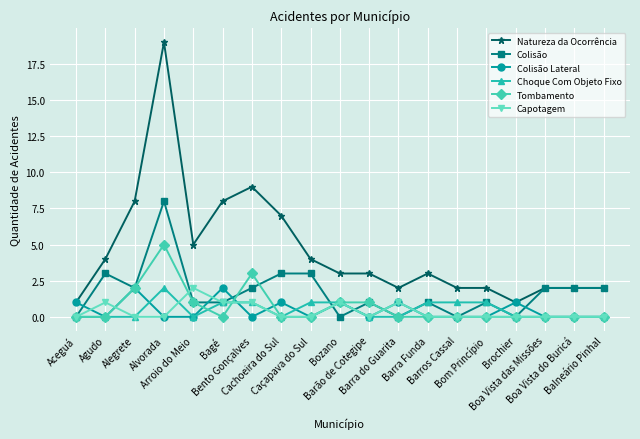

Reading left to right, what are all the values shown in this chart?

Natureza da Ocorrência: Aceguá=1	Agudo=4	Alegrete=8	Alvorada=19	Arroio do Meio=5	Bagé=8	Bento Gonçalves=9	Cachoeira do Sul=7	Caçapava do Sul=4	Bozano=3	Barão de Cotegipe=3	Barra do Guarita=2	Barra Funda=3	Barros Cassal=2	Bom Princípio=2	Brochier=1	Boa Vista das Missões=2	Boa Vista do Buricá=2	Balneário Pinhal=2
Colisão: Aceguá=0	Agudo=3	Alegrete=2	Alvorada=8	Arroio do Meio=1	Bagé=1	Bento Gonçalves=2	Cachoeira do Sul=3	Caçapava do Sul=3	Bozano=0	Barão de Cotegipe=1	Barra do Guarita=0	Barra Funda=1	Barros Cassal=0	Bom Princípio=1	Brochier=0	Boa Vista das Missões=2	Boa Vista do Buricá=2	Balneário Pinhal=2
Colisão Lateral: Aceguá=1	Agudo=0	Alegrete=2	Alvorada=0	Arroio do Meio=0	Bagé=2	Bento Gonçalves=0	Cachoeira do Sul=1	Caçapava do Sul=0	Bozano=1	Barão de Cotegipe=0	Barra do Guarita=1	Barra Funda=0	Barros Cassal=0	Bom Princípio=0	Brochier=1	Boa Vista das Missões=0	Boa Vista do Buricá=0	Balneário Pinhal=0
Choque Com Objeto Fixo: Aceguá=0	Agudo=0	Alegrete=0	Alvorada=2	Arroio do Meio=0	Bagé=1	Bento Gonçalves=1	Cachoeira do Sul=0	Caçapava do Sul=1	Bozano=1	Barão de Cotegipe=0	Barra do Guarita=0	Barra Funda=1	Barros Cassal=1	Bom Princípio=1	Brochier=0	Boa Vista das Missões=0	Boa Vista do Buricá=0	Balneário Pinhal=0
Tombamento: Aceguá=0	Agudo=0	Alegrete=2	Alvorada=5	Arroio do Meio=1	Bagé=0	Bento Gonçalves=3	Cachoeira do Sul=0	Caçapava do Sul=0	Bozano=1	Barão de Cotegipe=1	Barra do Guarita=0	Barra Funda=0	Barros Cassal=0	Bom Princípio=0	Brochier=0	Boa Vista das Missões=0	Boa Vista do Buricá=0	Balneário Pinhal=0
Capotagem: Aceguá=0	Agudo=1	Alegrete=0	Alvorada=0	Arroio do Meio=2	Bagé=1	Bento Gonçalves=1	Cachoeira do Sul=0	Caçapava do Sul=0	Bozano=1	Barão de Cotegipe=0	Barra do Guarita=1	Barra Funda=0	Barros Cassal=0	Bom Princípio=0	Brochier=0	Boa Vista das Missões=0	Boa Vista do Buricá=0	Balneário Pinhal=0